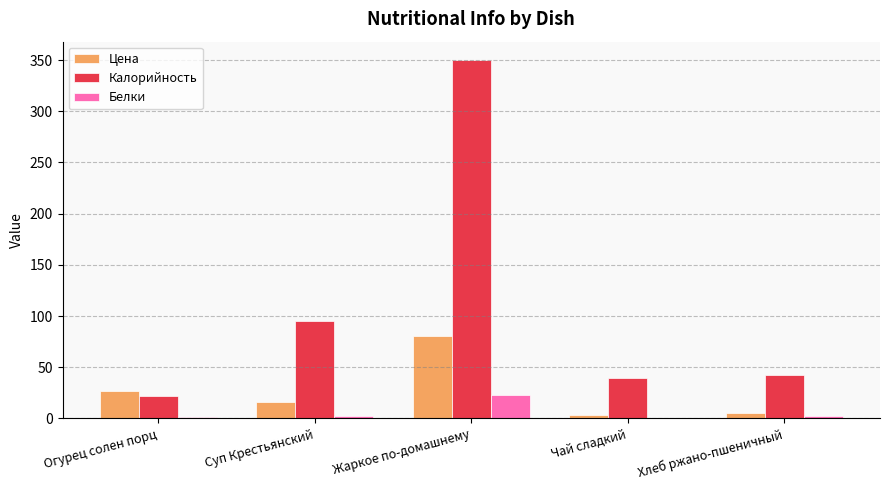

At which category is the sum across all series the highest?

Жаркое по-домашнему